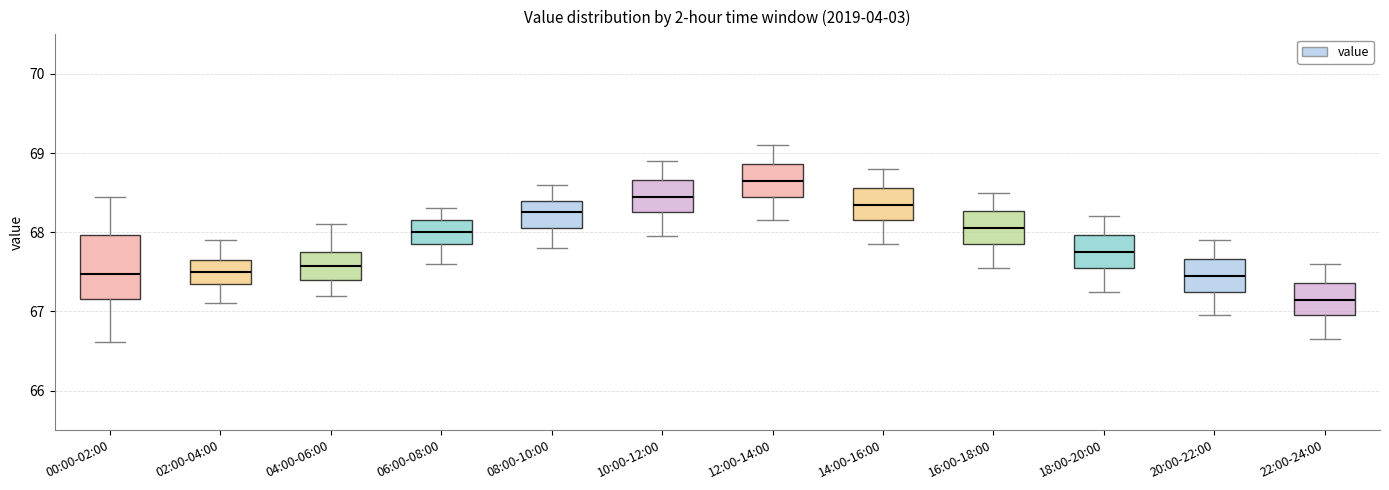

Reading left to right, read every box against the y-axis: the position of its median line, the range the box covers, and the ends of its whiskers. The values are not printed on the chart, so give them approximately, as read against the axis.

00:00-02:00: median 67.5, box 67.2 to 68.0, whiskers 66.6 to 68.4
02:00-04:00: median 67.5, box 67.4 to 67.7, whiskers 67.1 to 67.9
04:00-06:00: median 67.6, box 67.4 to 67.8, whiskers 67.2 to 68.1
06:00-08:00: median 68.0, box 67.9 to 68.2, whiskers 67.6 to 68.3
08:00-10:00: median 68.3, box 68.1 to 68.4, whiskers 67.8 to 68.6
10:00-12:00: median 68.5, box 68.3 to 68.7, whiskers 68.0 to 68.9
12:00-14:00: median 68.7, box 68.5 to 68.9, whiskers 68.2 to 69.1
14:00-16:00: median 68.4, box 68.2 to 68.6, whiskers 67.9 to 68.8
16:00-18:00: median 68.1, box 67.9 to 68.3, whiskers 67.6 to 68.5
18:00-20:00: median 67.8, box 67.6 to 68.0, whiskers 67.3 to 68.2
20:00-22:00: median 67.5, box 67.3 to 67.7, whiskers 67.0 to 67.9
22:00-24:00: median 67.2, box 67.0 to 67.4, whiskers 66.7 to 67.6